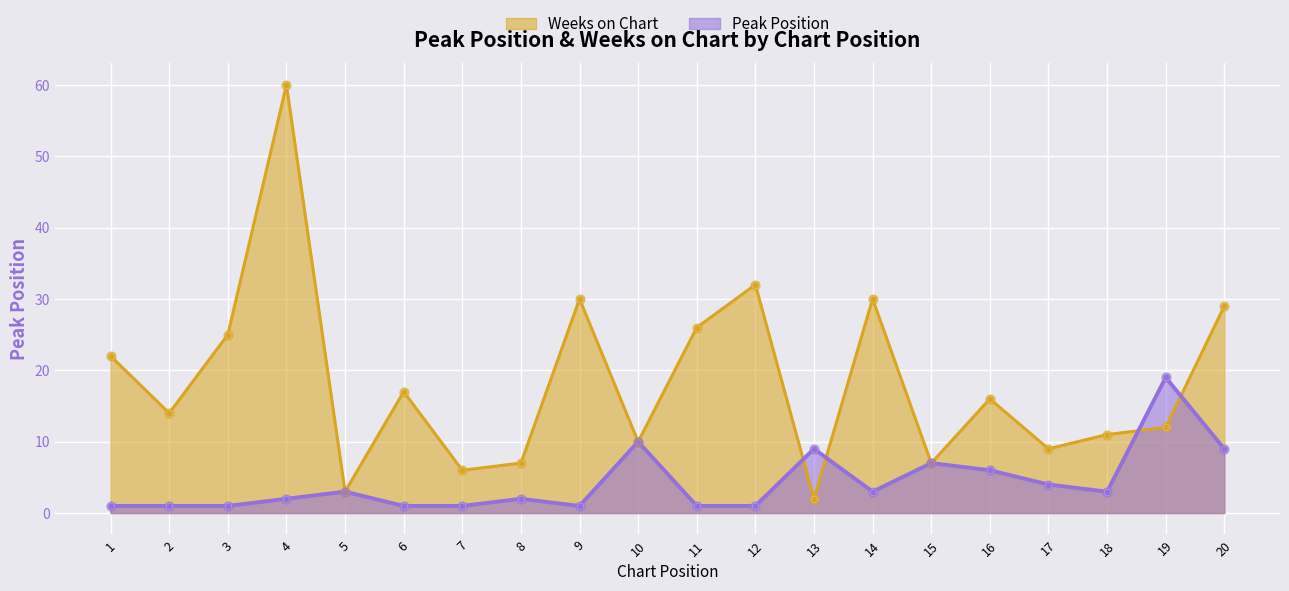

Is the value of Peak Position at 4 greater than the value of Weeks on Chart at 6?

No